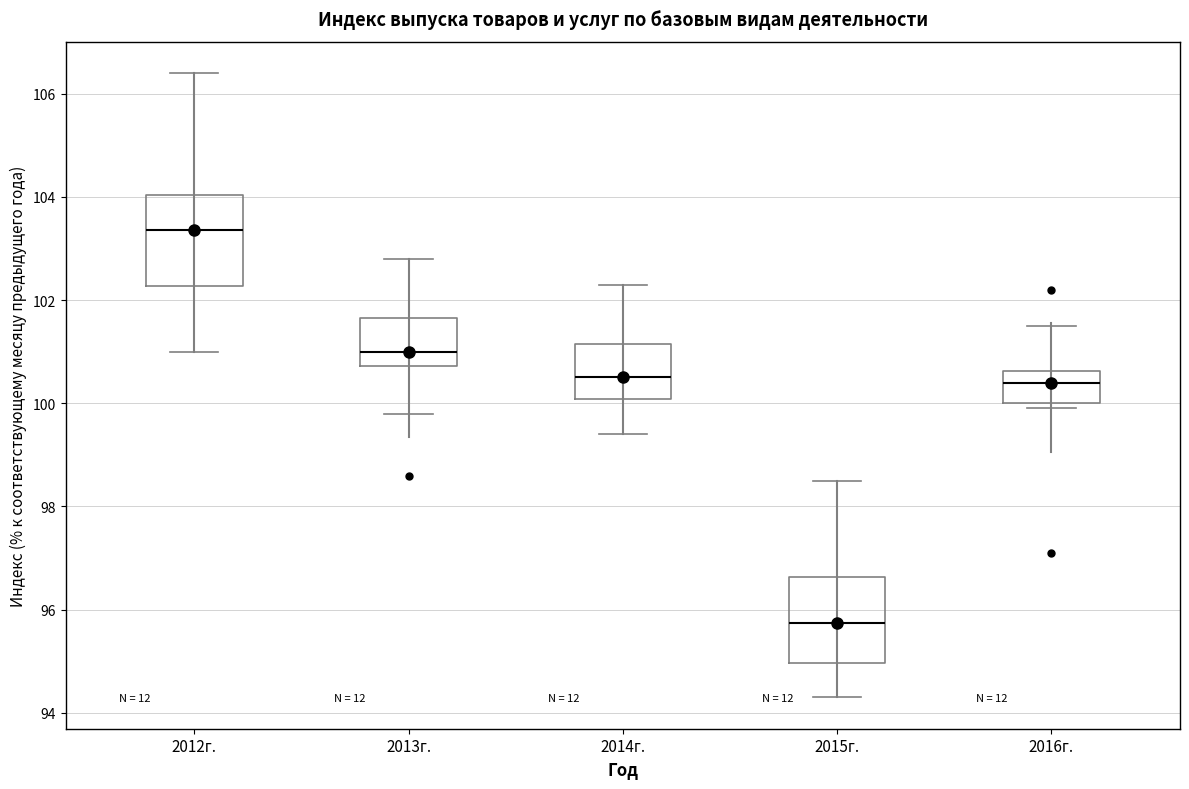

Where does the median line of the box for 2016г. sit on the y-axis? The values are not printed on the chart, so give them approximately, as read against the axis.

100.4